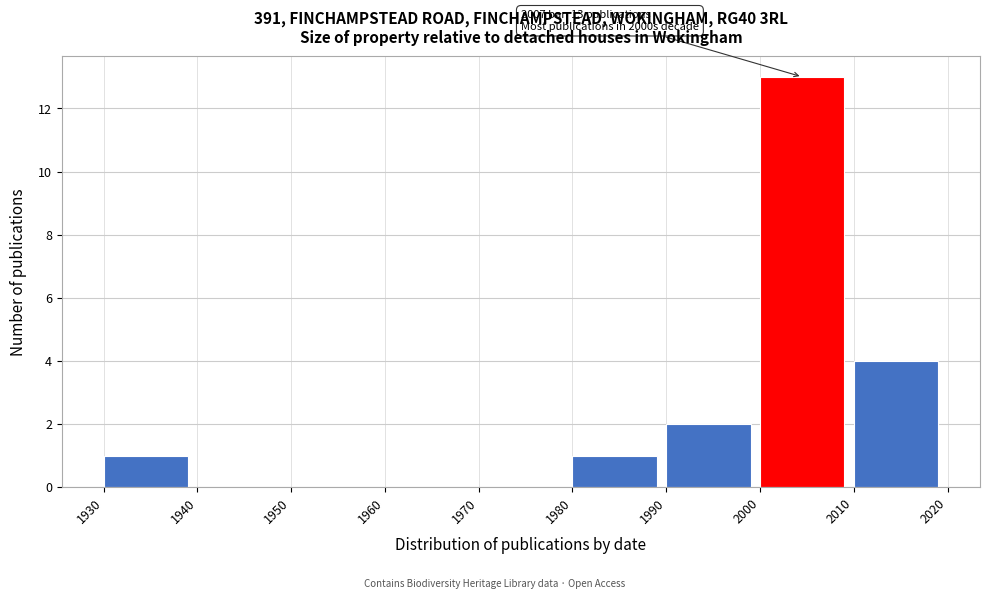

Over which range of the x-axis is the bar tallest?

2000 to 2010